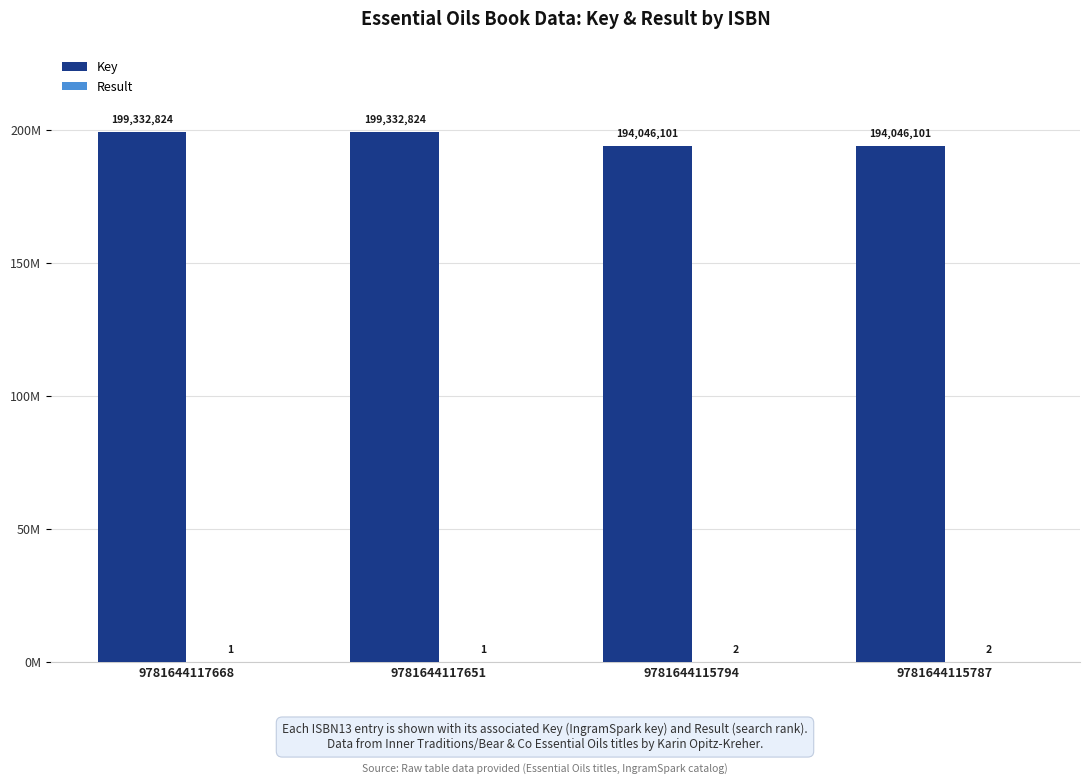

Count the Key values in the range 194046101 to 199332824.

4